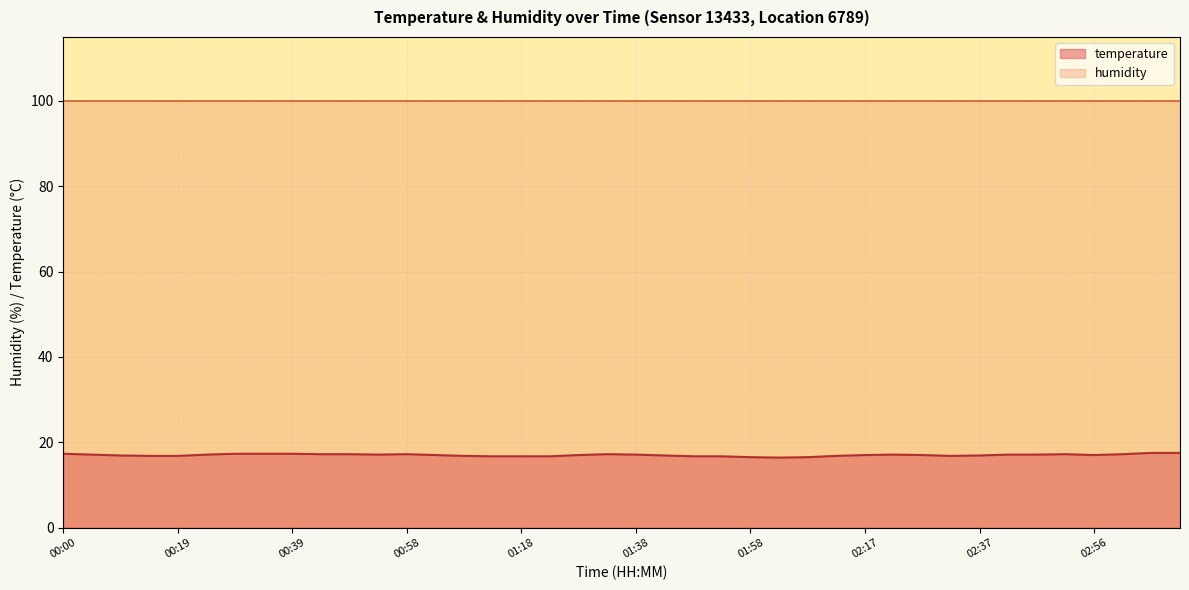

What position from the right is 00:00?

40